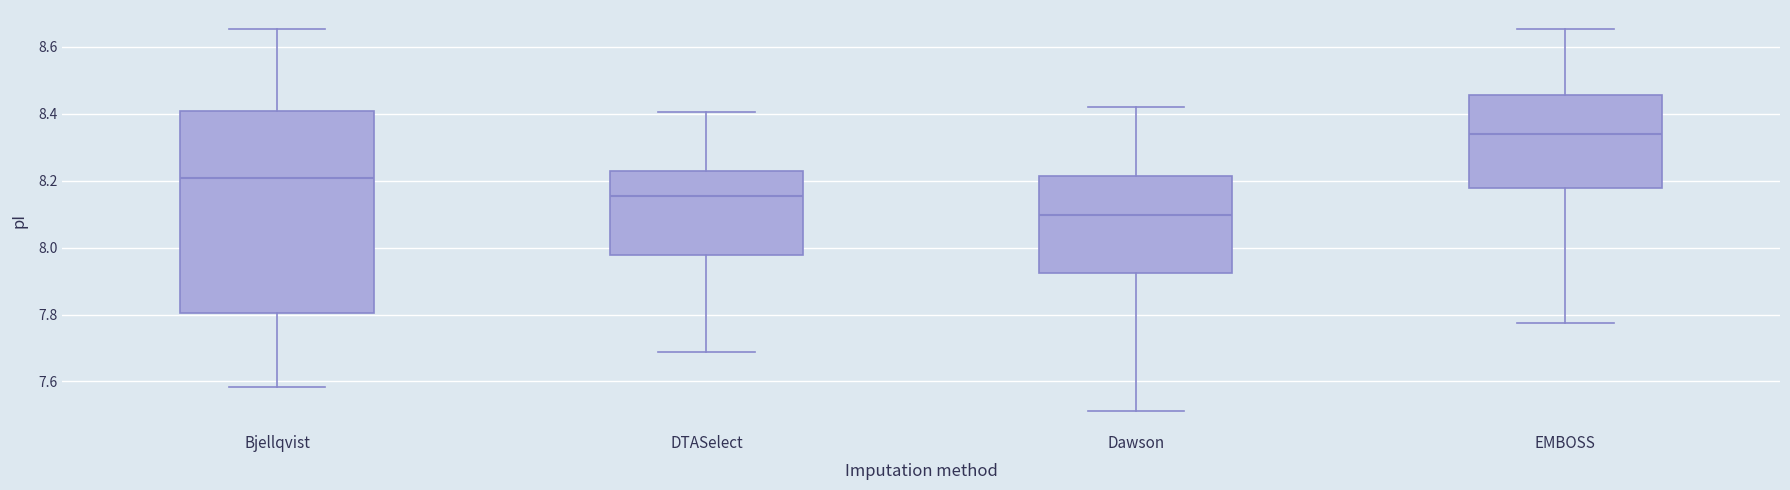

Reading left to right, read every box against the y-axis: the position of its median line, the range the box covers, and the ends of its whiskers. The values are not printed on the chart, so give them approximately, as read against the axis.

Bjellqvist: median 8.20, box 7.80 to 8.40, whiskers 7.58 to 8.66
DTASelect: median 8.16, box 7.98 to 8.22, whiskers 7.68 to 8.40
Dawson: median 8.10, box 7.92 to 8.22, whiskers 7.52 to 8.42
EMBOSS: median 8.34, box 8.18 to 8.46, whiskers 7.78 to 8.66